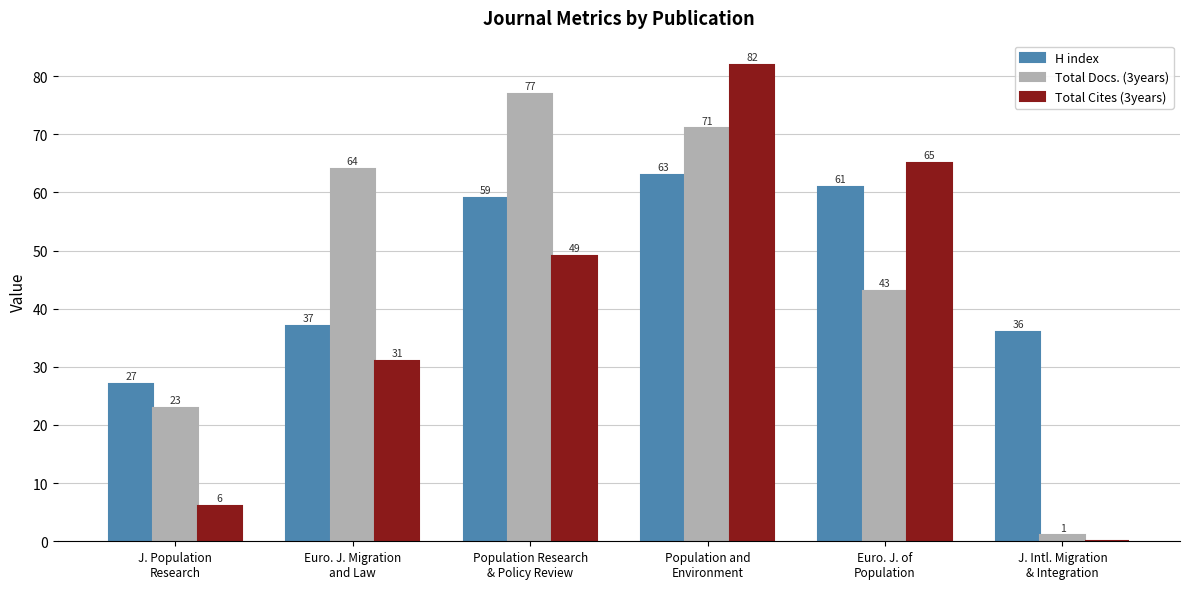

What is the maximum value for H index?

63